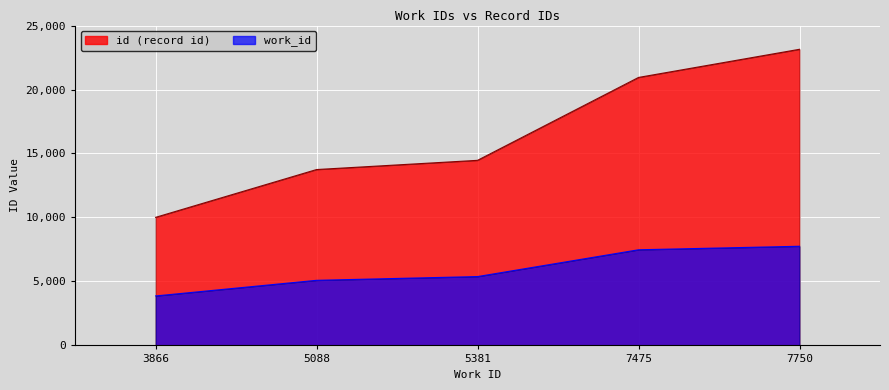

At how many categories does at least one series exceed 15747?

2